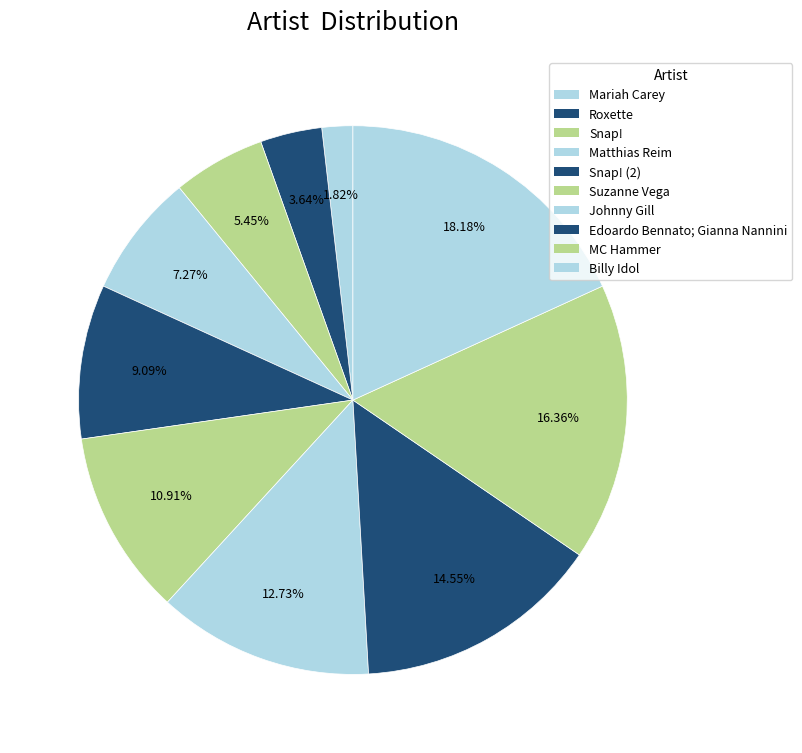

To the nearest percent, what is the difference between the largest and smallest slice percentages?

16%